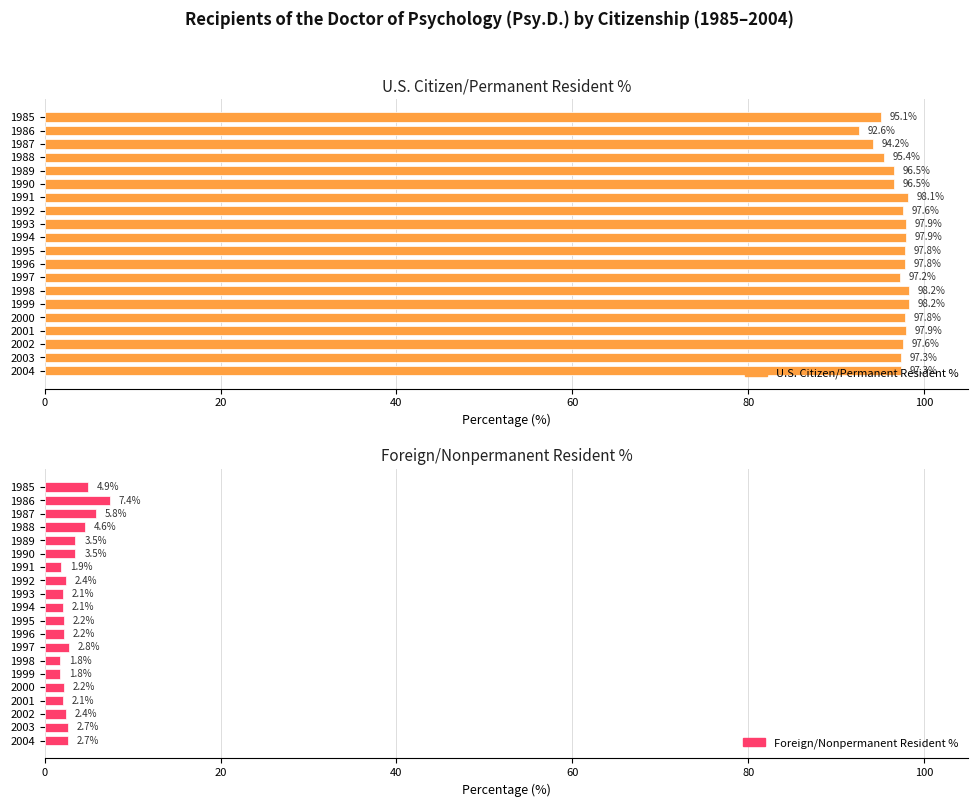

Between 1986 and 2002, which series saw the biggest shift?

U.S. Citizen/Permanent Resident %